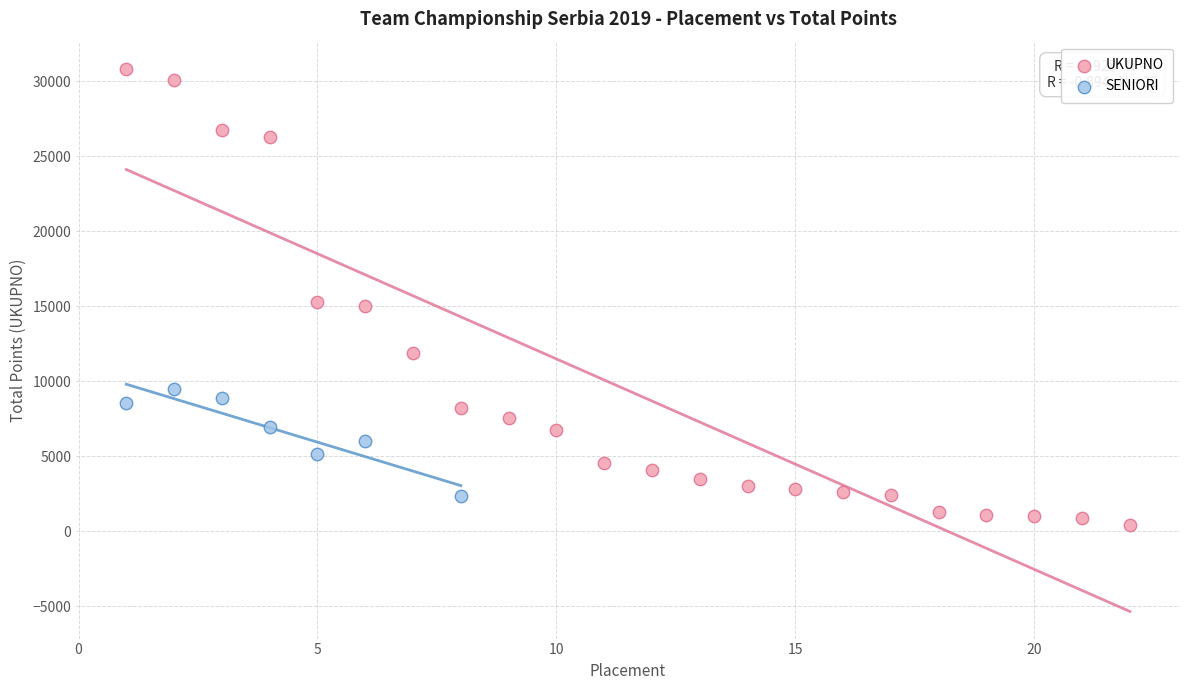

Which series contains the highest Y value?

UKUPNO